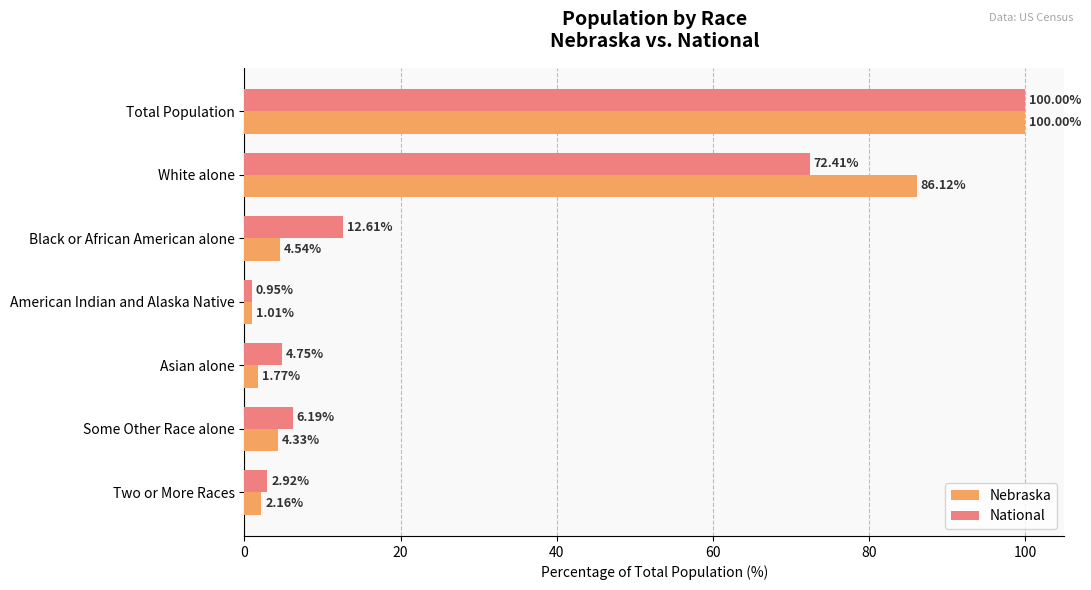

At which label does Nebraska reach its minimum?

American Indian and Alaska Native